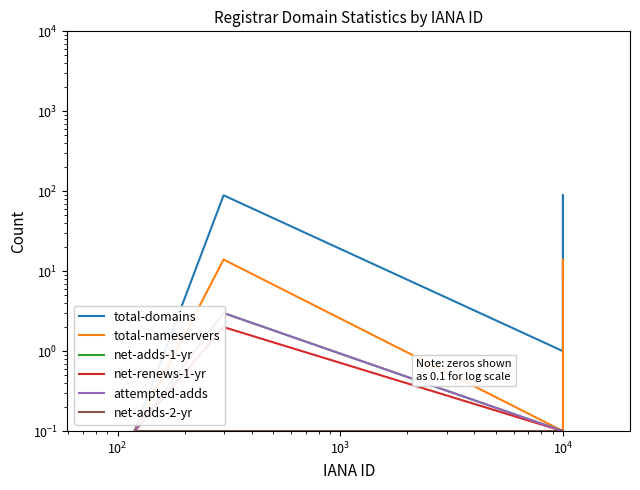

Which series has the largest range (max minus min)?

total-domains